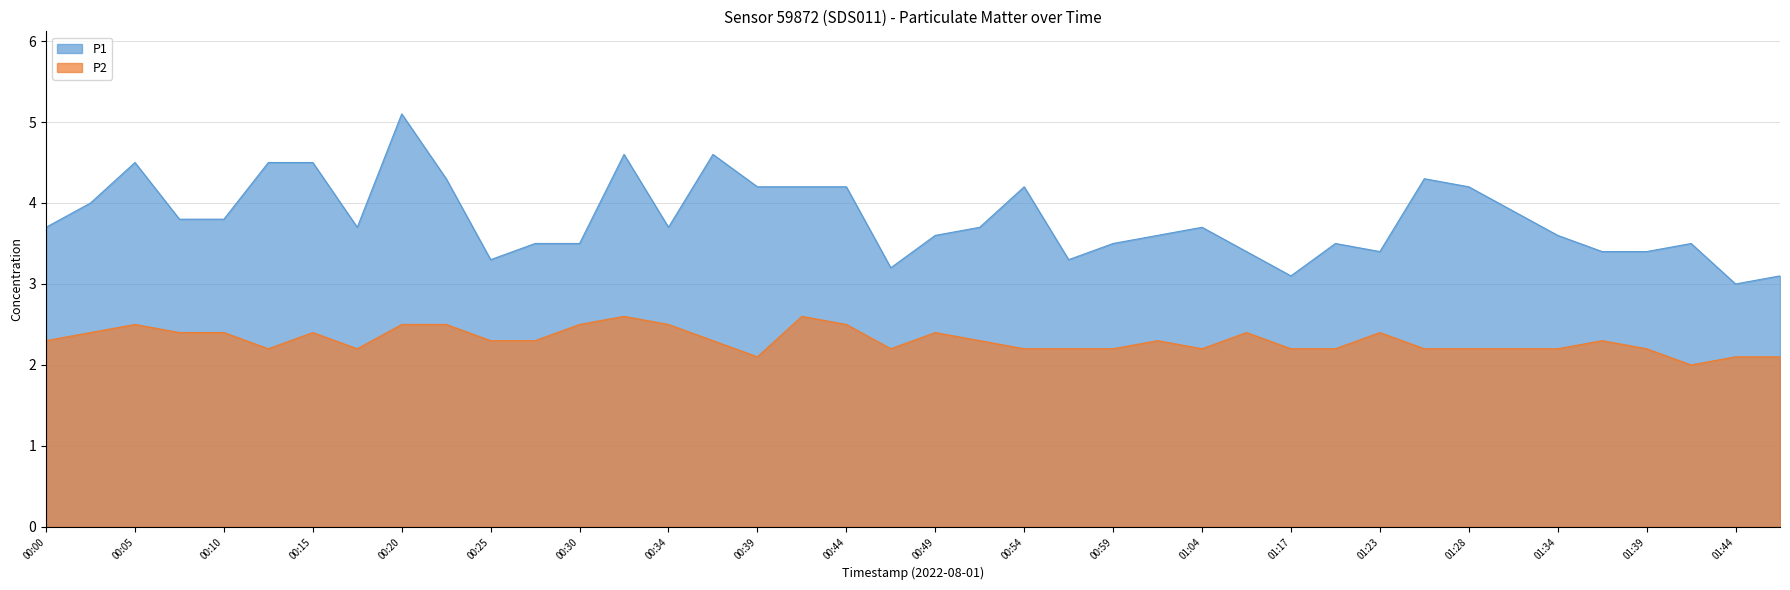

What is the total value across all series at 00:12?

6.7